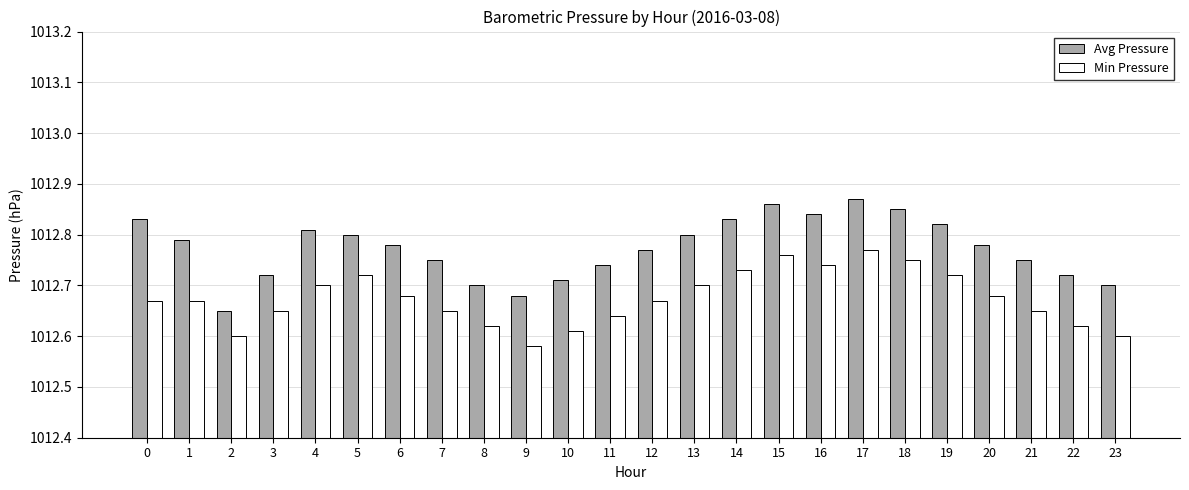

At which category is the sum across all series the highest?

17